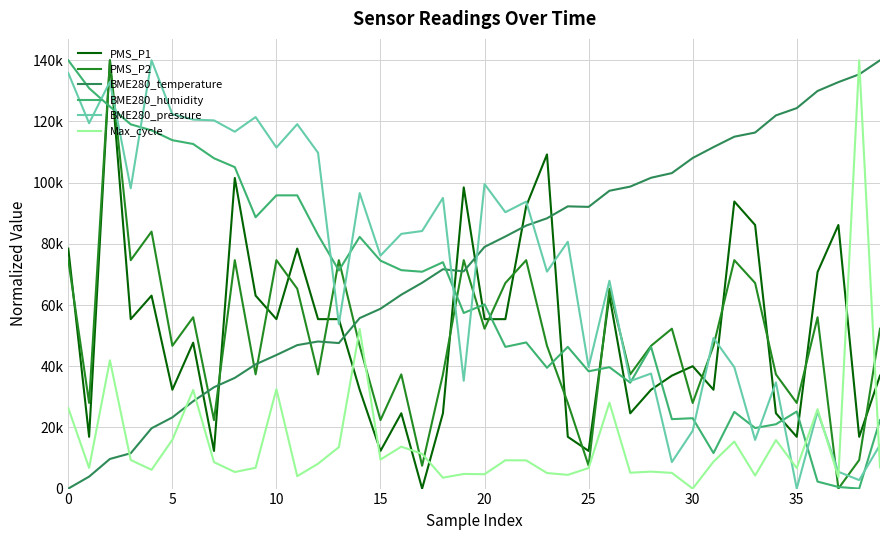

Does the chart display data point markers on the line(s)?

No